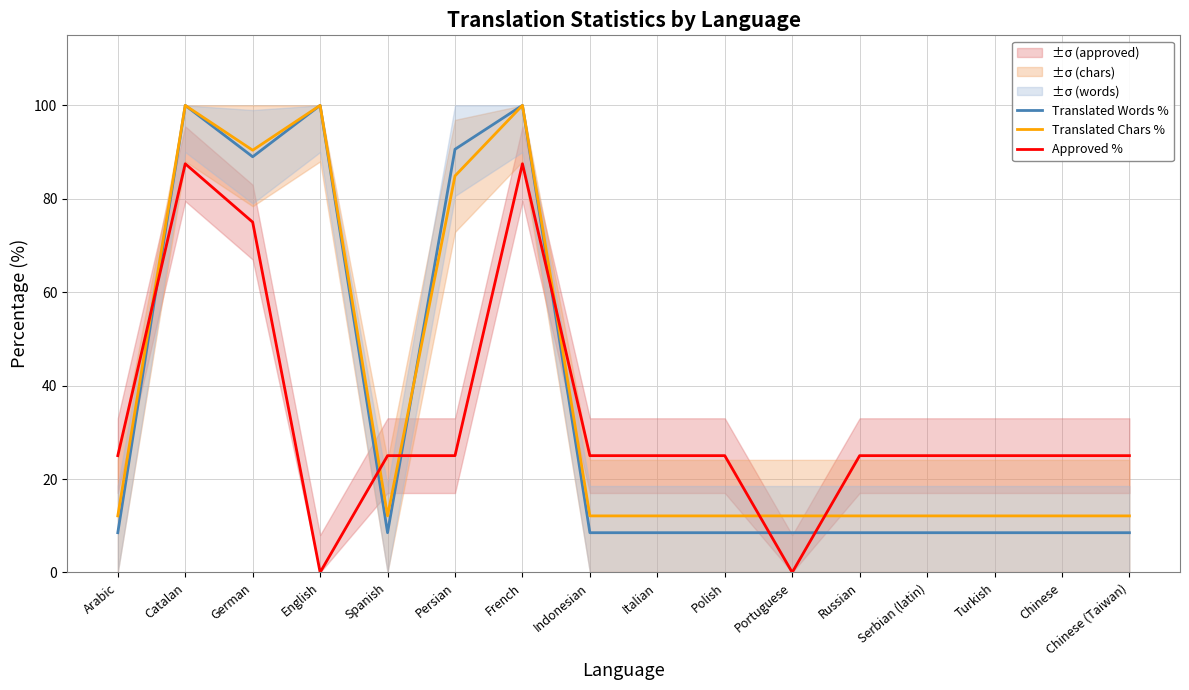

What is the label of the 7th point from the left?

French